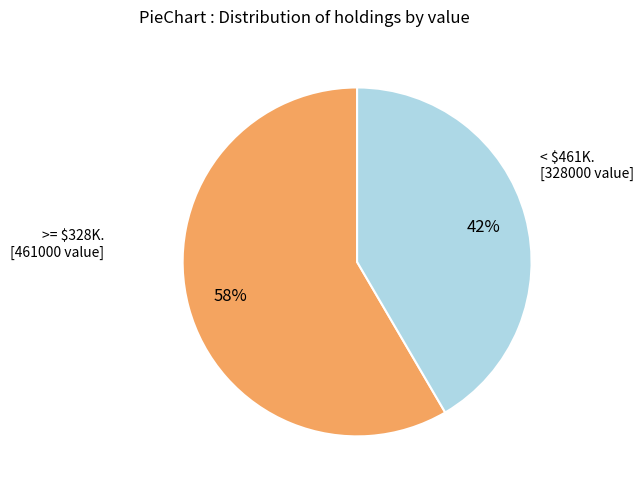

To the nearest percent, what is the average slice percentage?

50%